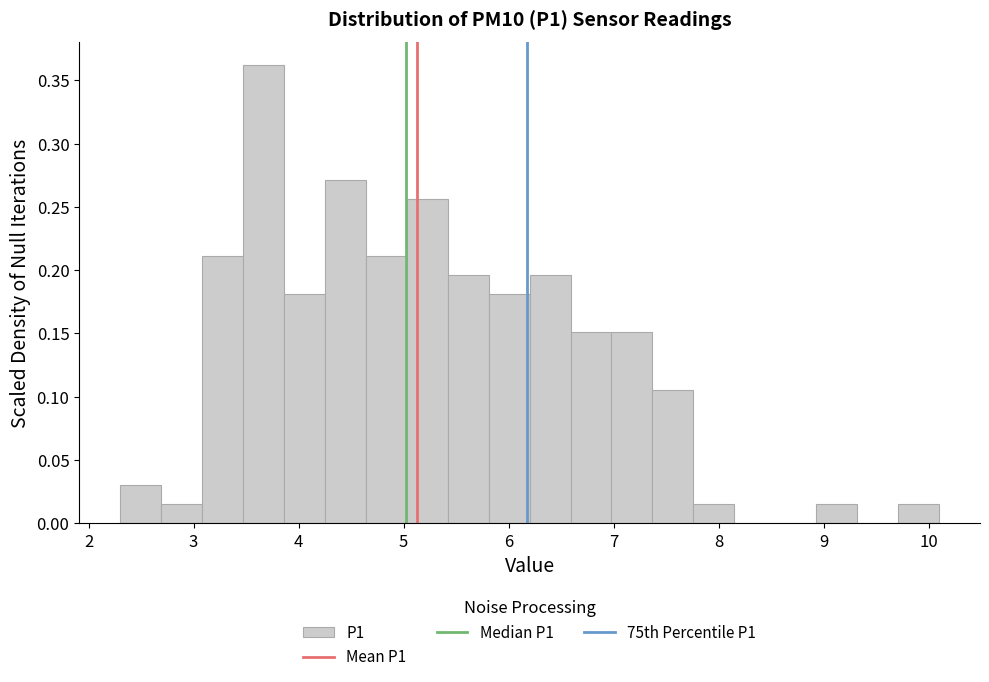

Around what value on the x-axis is the tallest bar? Give the approximate position of its centre, as read against the axis.

3.7